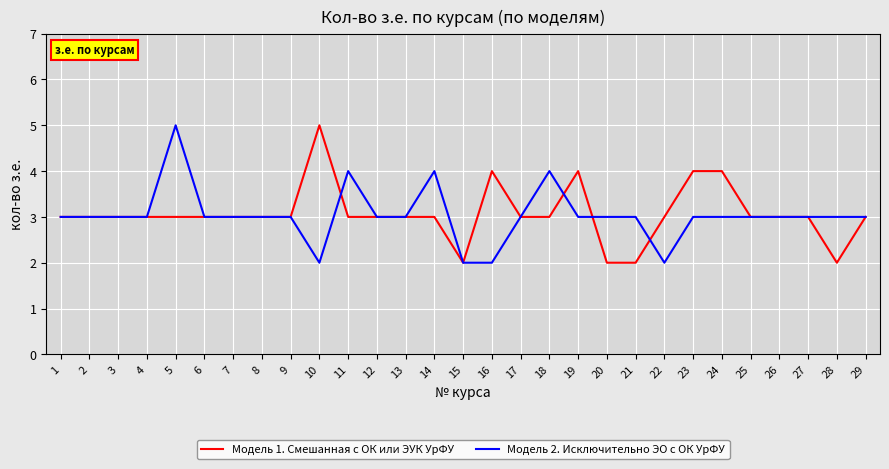

Reading right to left, list all the values displayed in this chart.

Модель 1. Смешанная с ОК или ЭУК УрФУ: 29=3	28=2	27=3	26=3	25=3	24=4	23=4	22=3	21=2	20=2	19=4	18=3	17=3	16=4	15=2	14=3	13=3	12=3	11=3	10=5	9=3	8=3	7=3	6=3	5=3	4=3	3=3	2=3	1=3
Модель 2. Исключительно ЭО с ОК УрФУ: 29=3	28=3	27=3	26=3	25=3	24=3	23=3	22=2	21=3	20=3	19=3	18=4	17=3	16=2	15=2	14=4	13=3	12=3	11=4	10=2	9=3	8=3	7=3	6=3	5=5	4=3	3=3	2=3	1=3